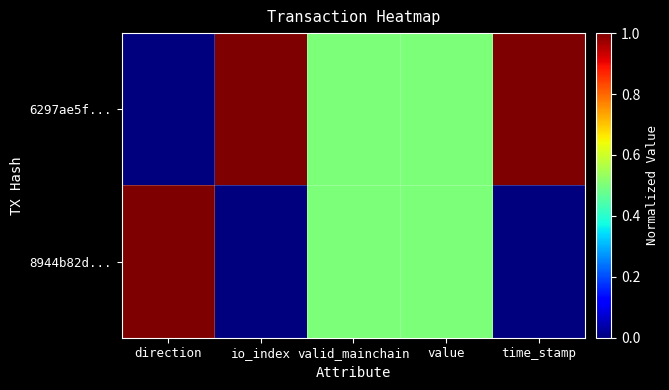

Between valid_mainchain and time_stamp, which is larger?

time_stamp